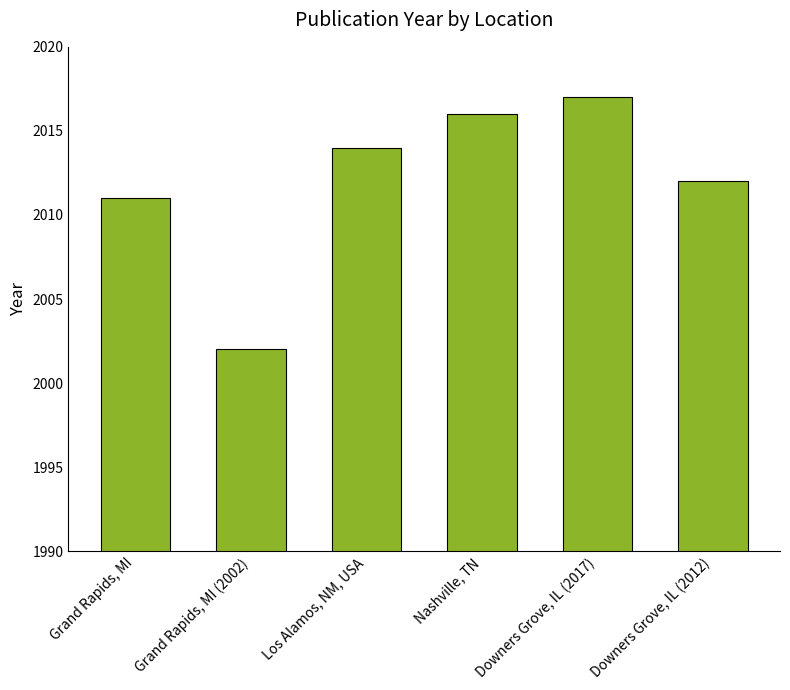

What is the approximate value at Grand Rapids, MI (2002), to the nearest 5?

2000